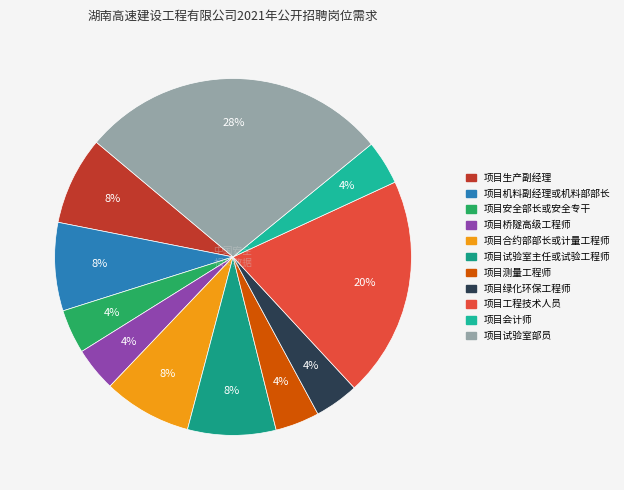

Count the number of slices in the pie.

11